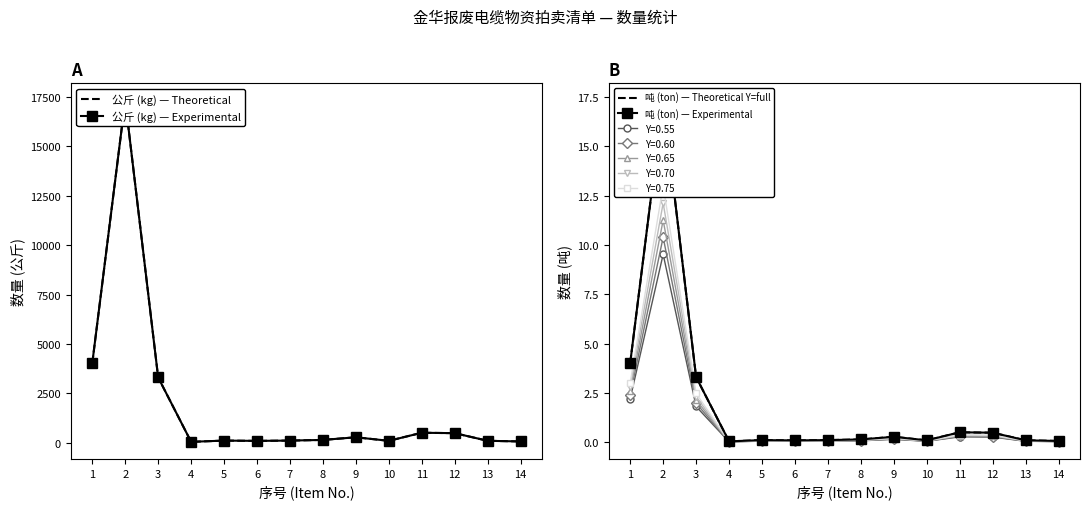

At which category is the sum across all series the highest?

2